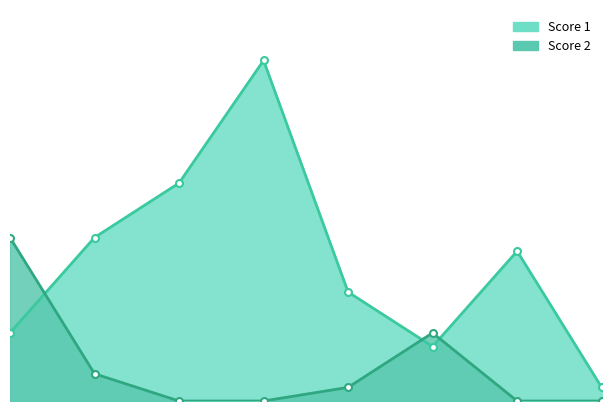

How many series are shown in this chart?

2